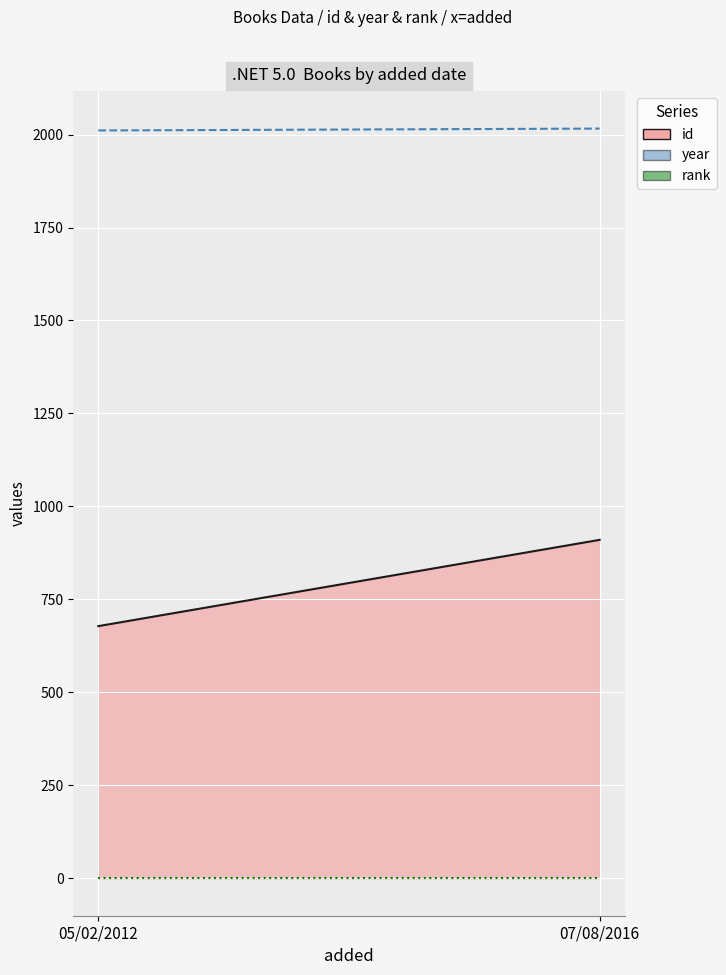

What value does the id series have at 05/02/2012?

678